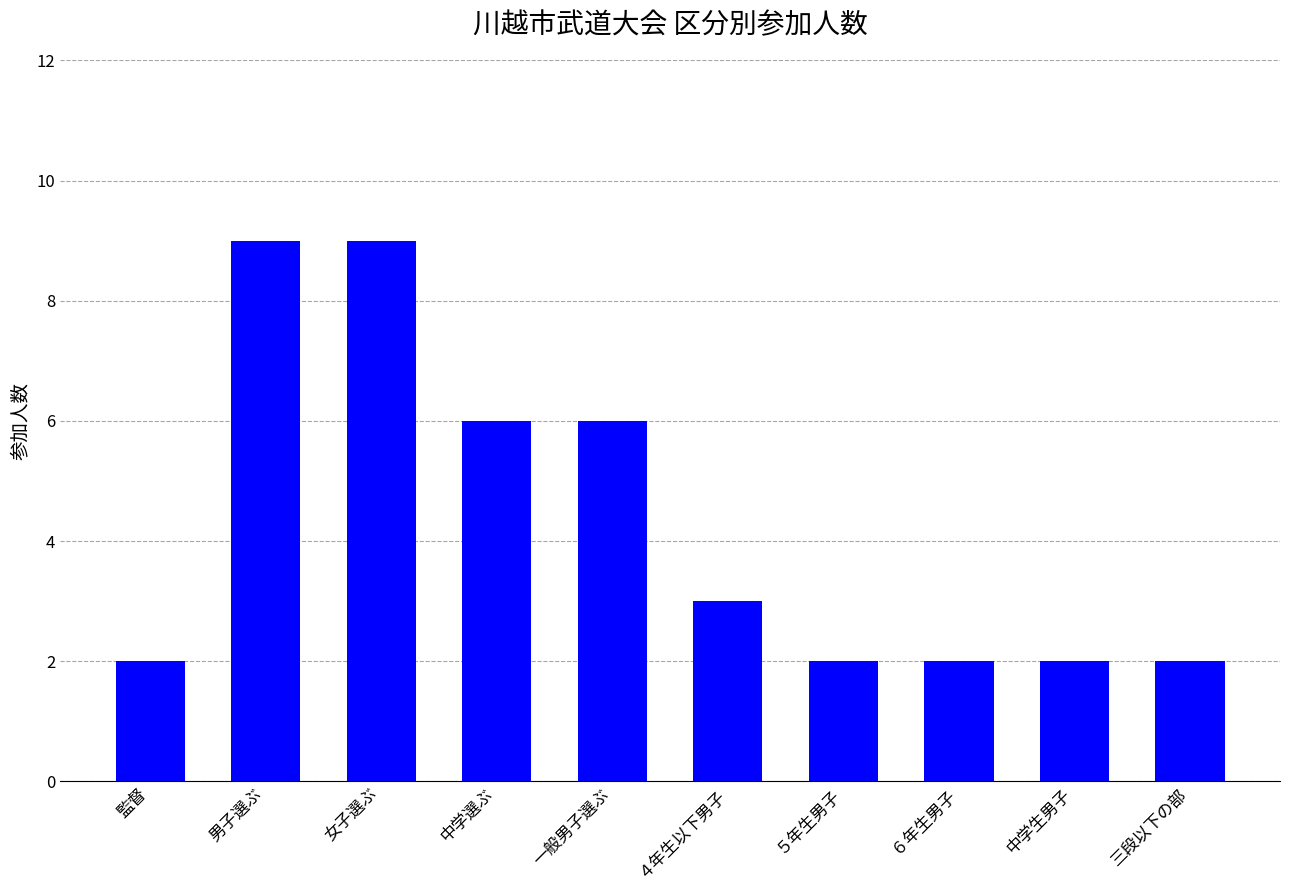

What is the greatest value displayed?

9